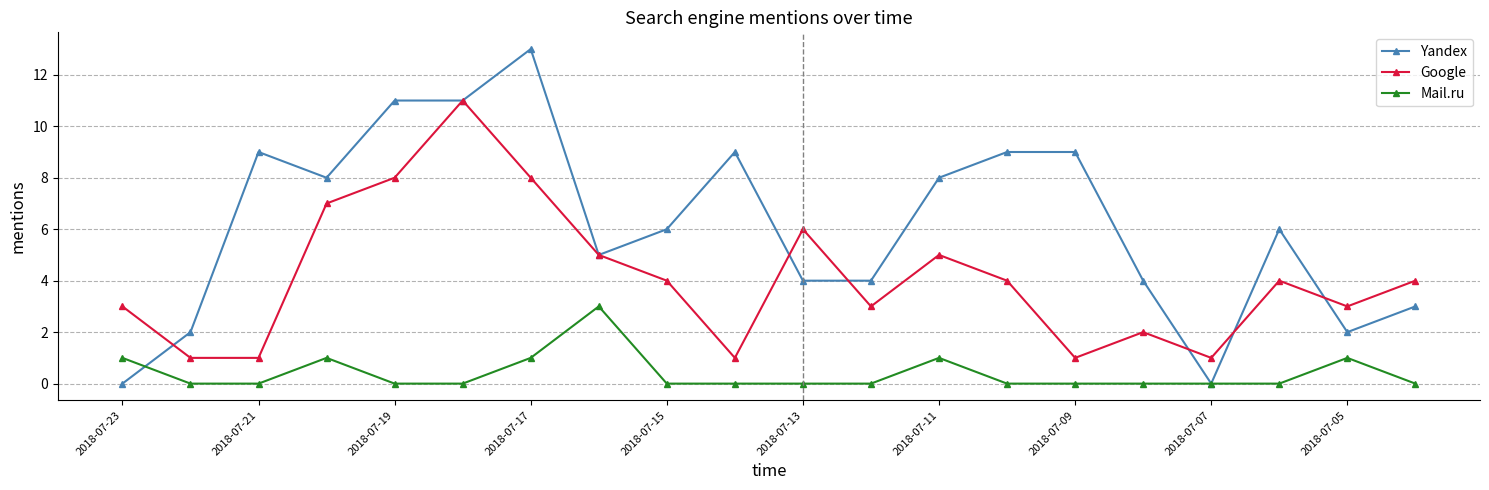

What is the value of the Google point at the 12th from the left?

3